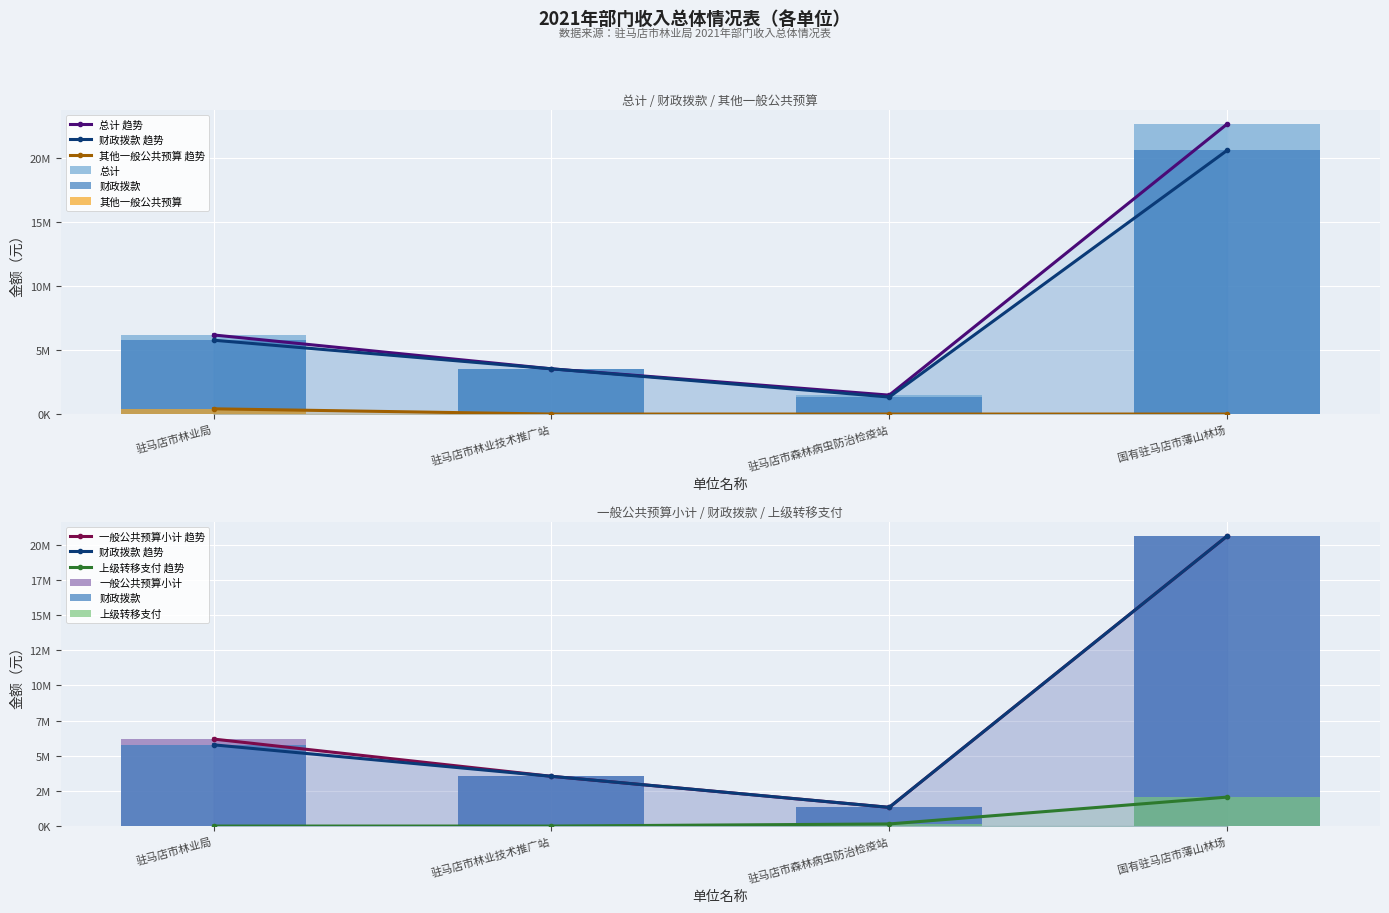

What is the label of the 3rd bar from the left?

驻马店市森林病虫防治检疫站